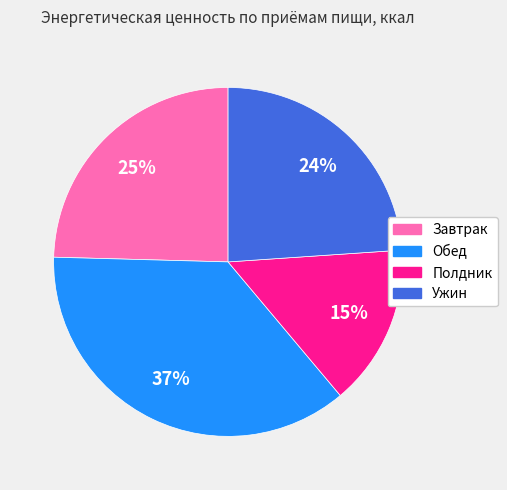

To the nearest percent, what portion does Ужин represent?

24%